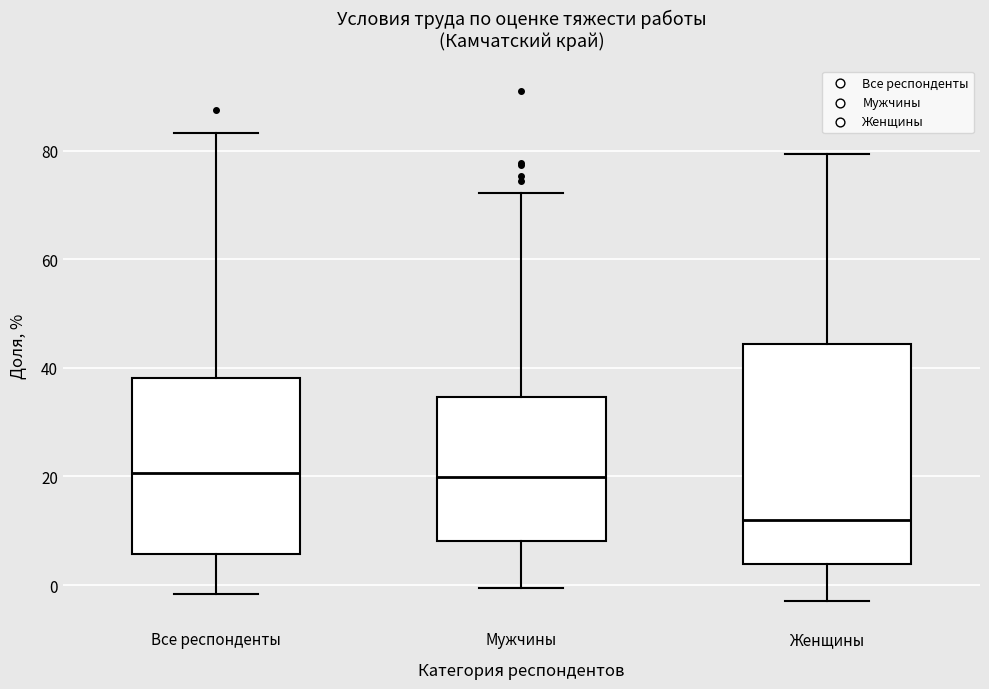

Reading left to right, transcribe this box plot: for each box, give where its median line is, the range the box spans, and where its two whiskers end, as read against the y-axis. The values are not printed on the chart, so give them approximately, as read against the axis.

Все респонденты: median 20, box 6 to 38, whiskers -2 to 84
Мужчины: median 20, box 8 to 34, whiskers 0 to 72
Женщины: median 12, box 4 to 44, whiskers -2 to 80